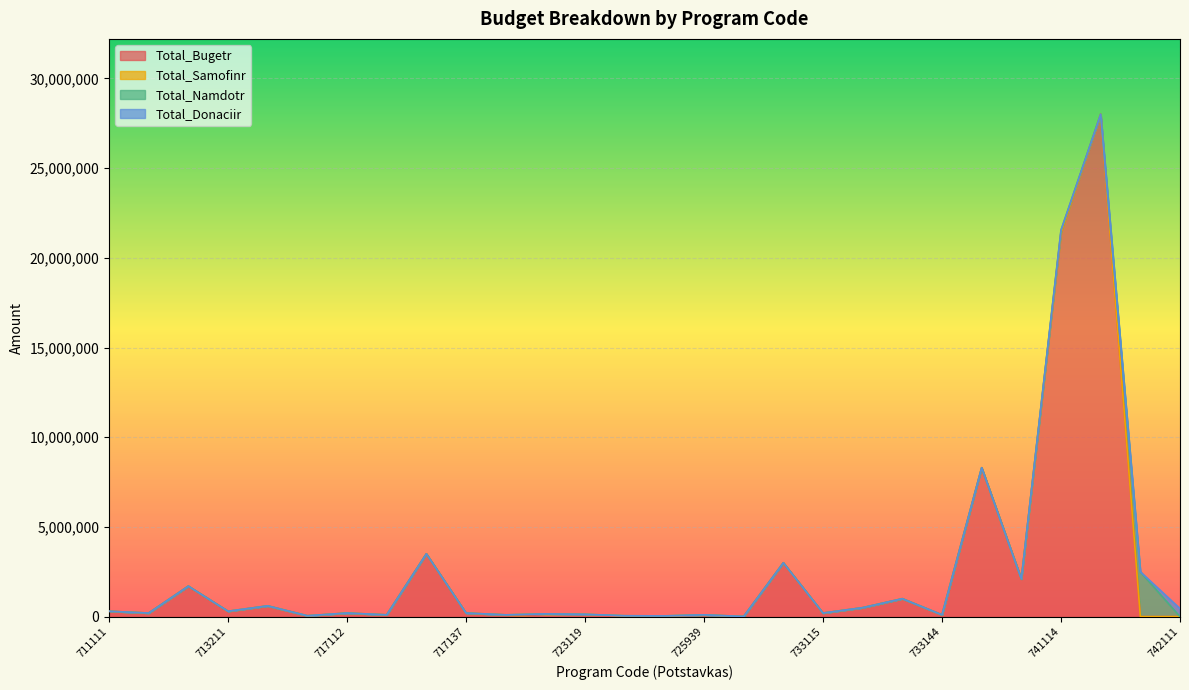

True or false: Total_Namdotr and Total_Samofinr cross at least once.

False